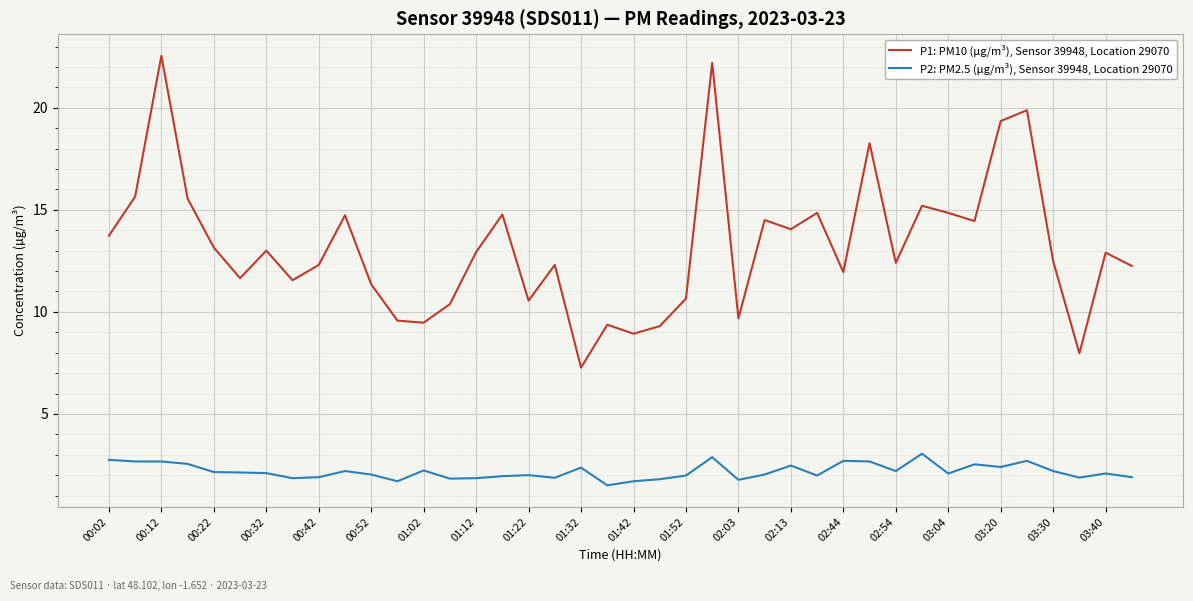

Rank the series by their average value, from lowest to highest.

P2: PM2.5 (µg/m³), Sensor 39948, Location 29070, P1: PM10 (µg/m³), Sensor 39948, Location 29070